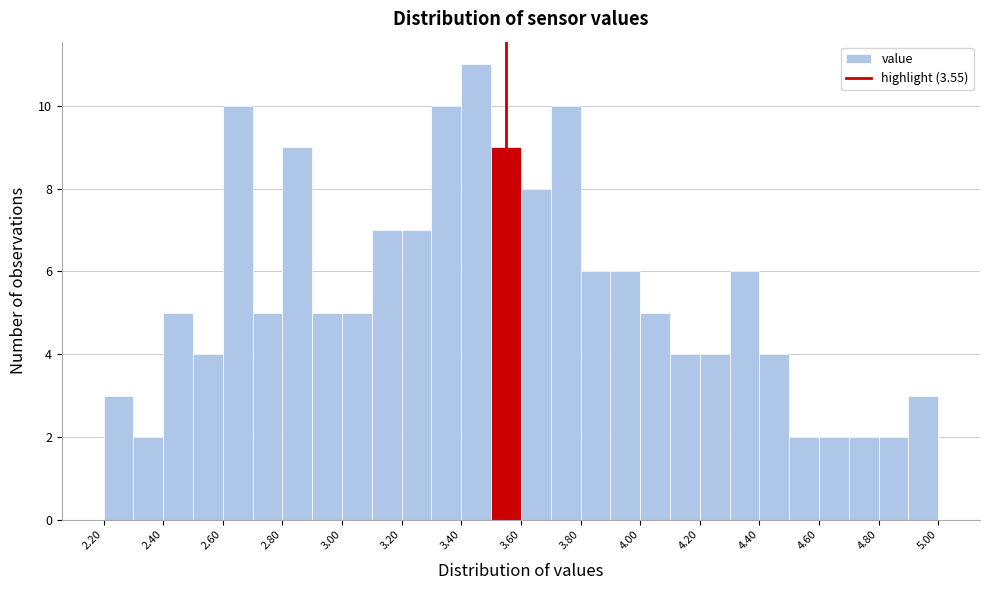

Which range on the x-axis has the tallest bar?

3.4 to 3.5